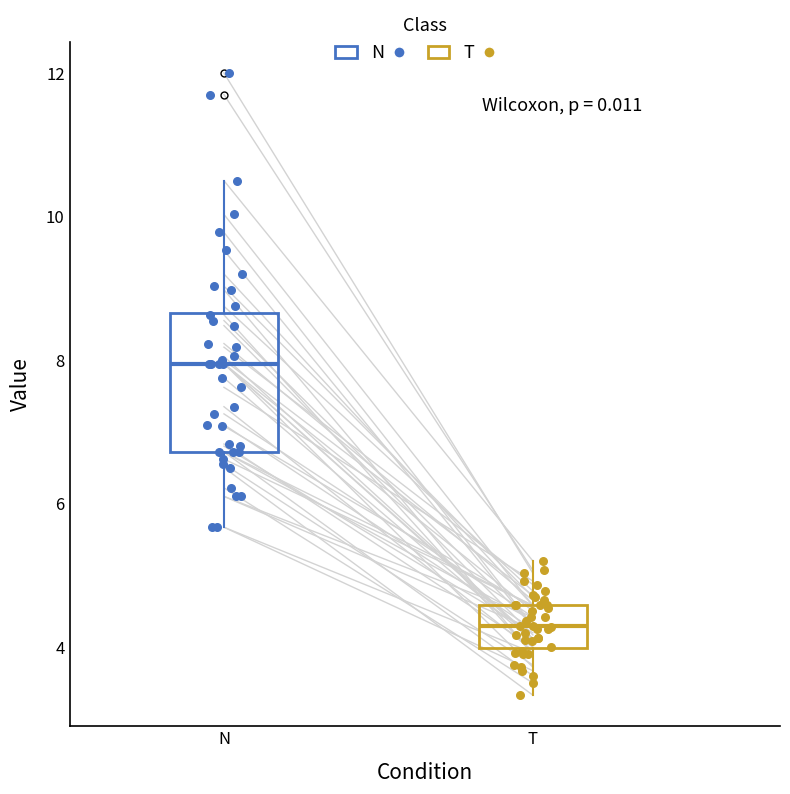

Comparing the boxes themselves (not the whiskers), which one is the tallest?

N